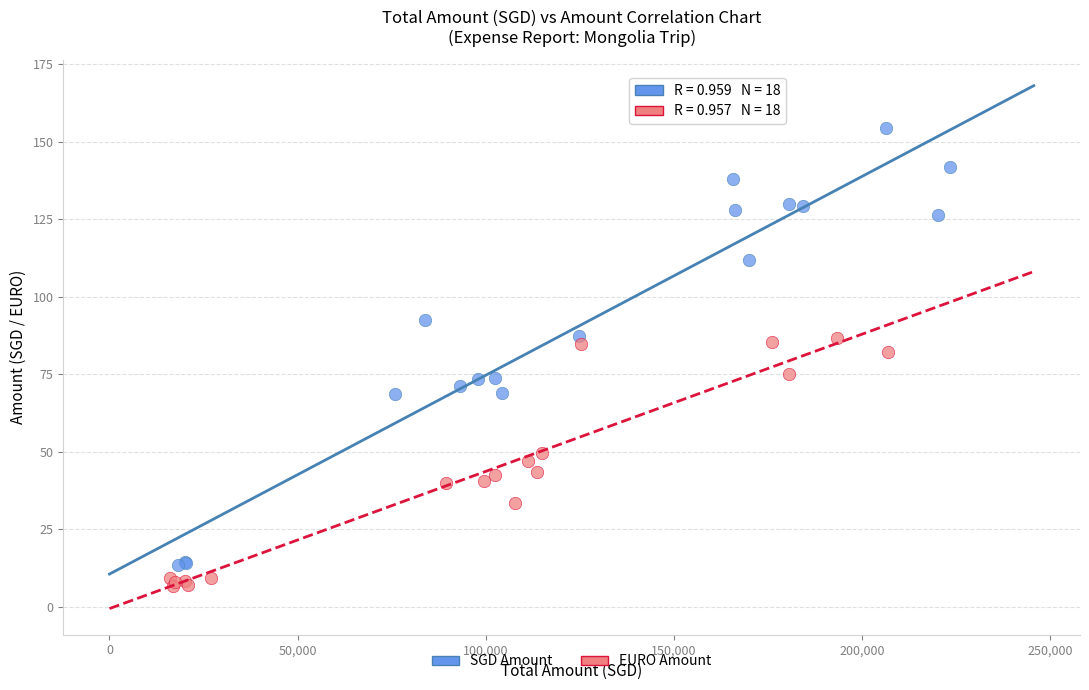

Which series has the largest Y range (max minus min)?

SGD Amount